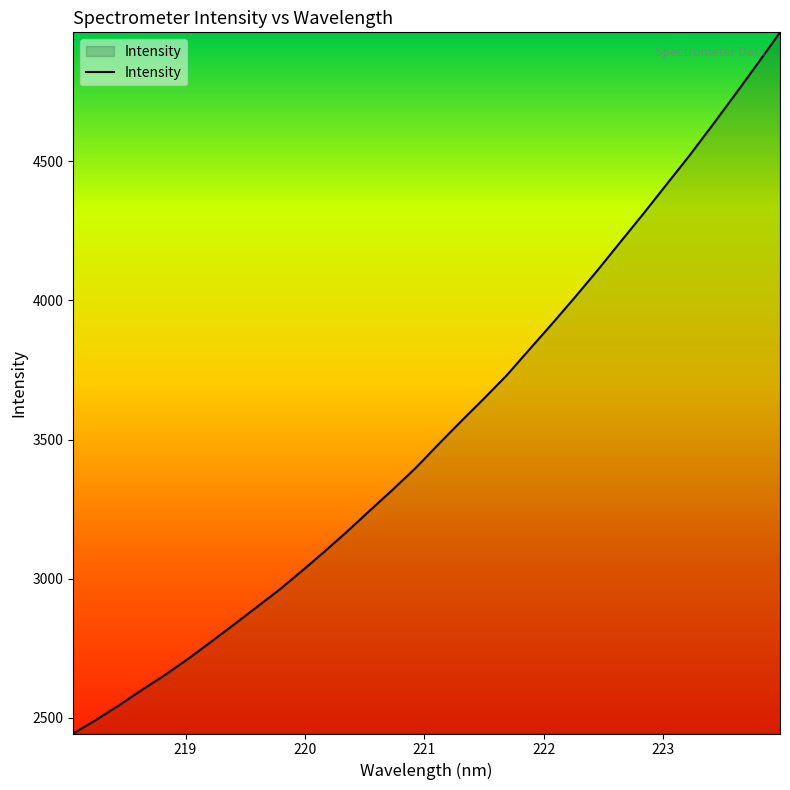

What is the sum of all values?

113071.7